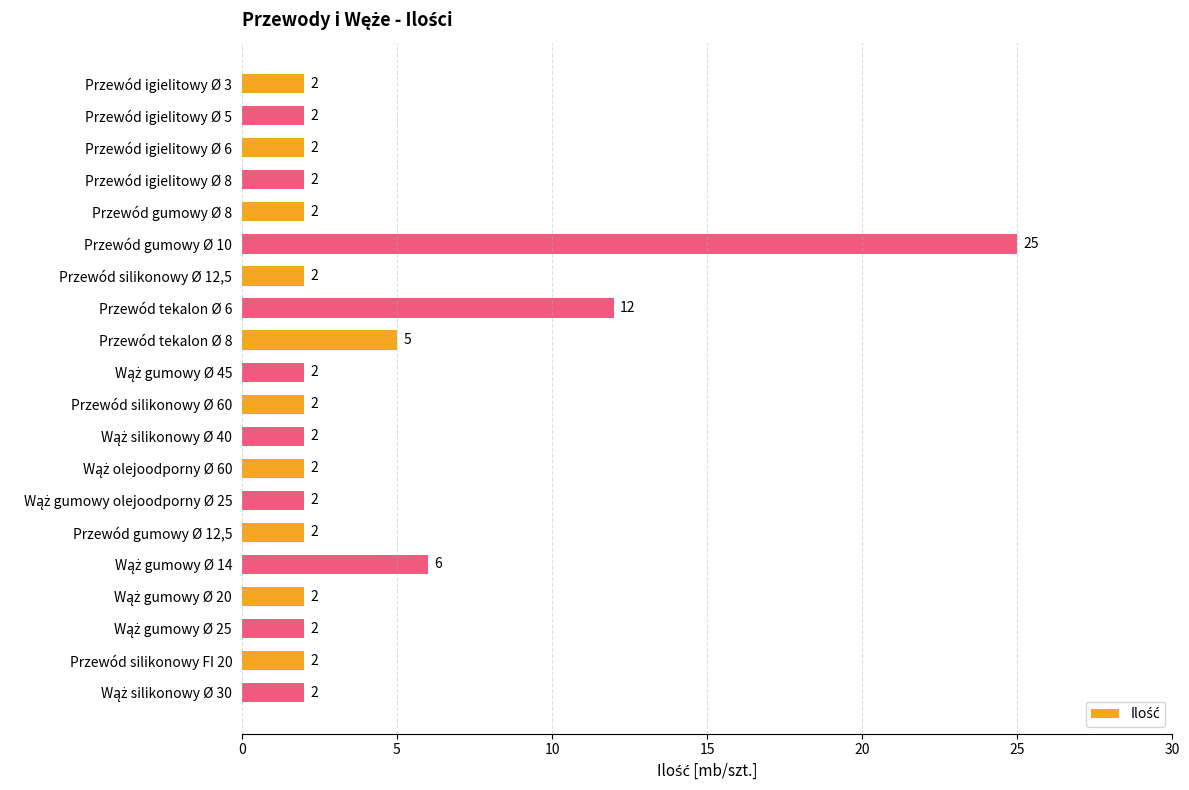

What is the sum of the values at Przewód igielitowy Ø 6 and Przewód gumowy Ø 8?

4